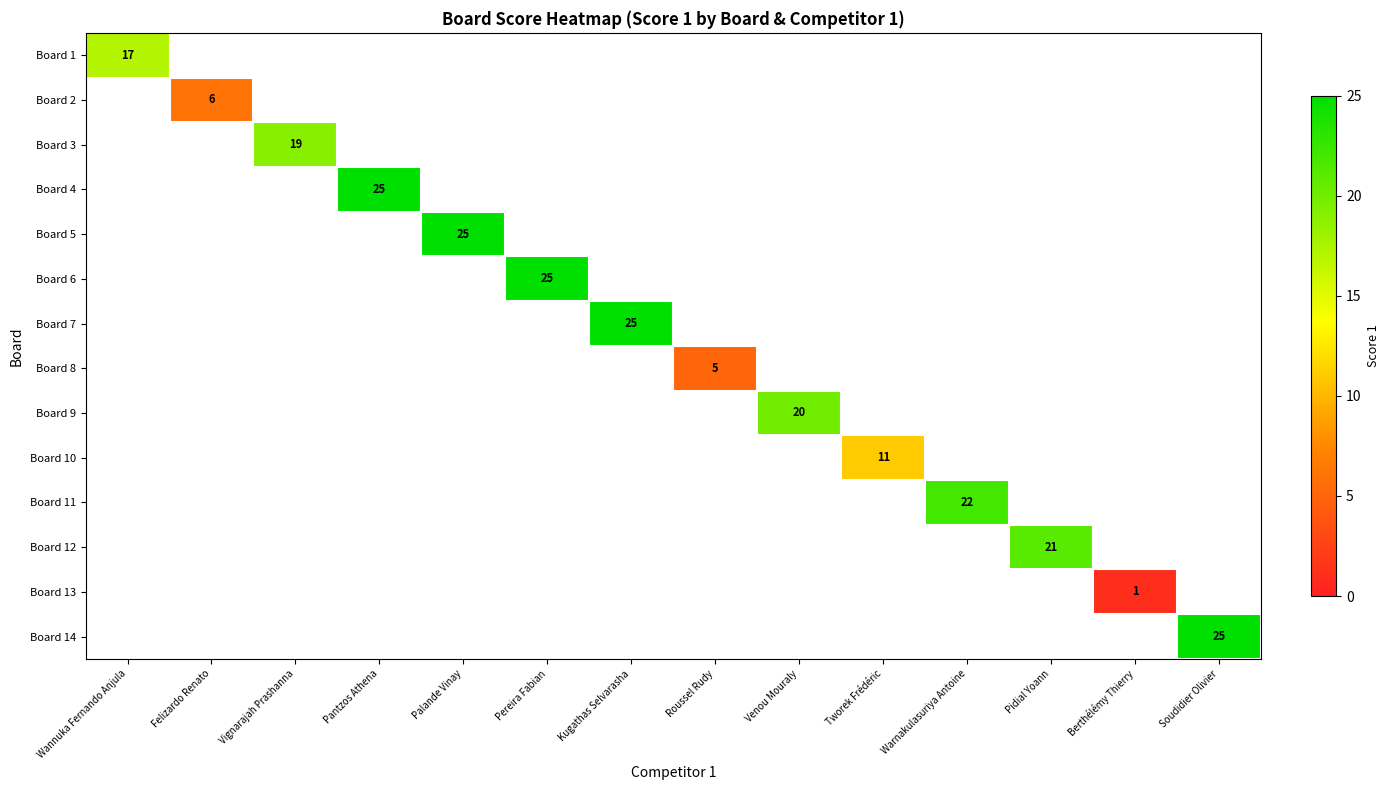

Is it true that Board 2 equals 10 at Felizardo Renato?

False